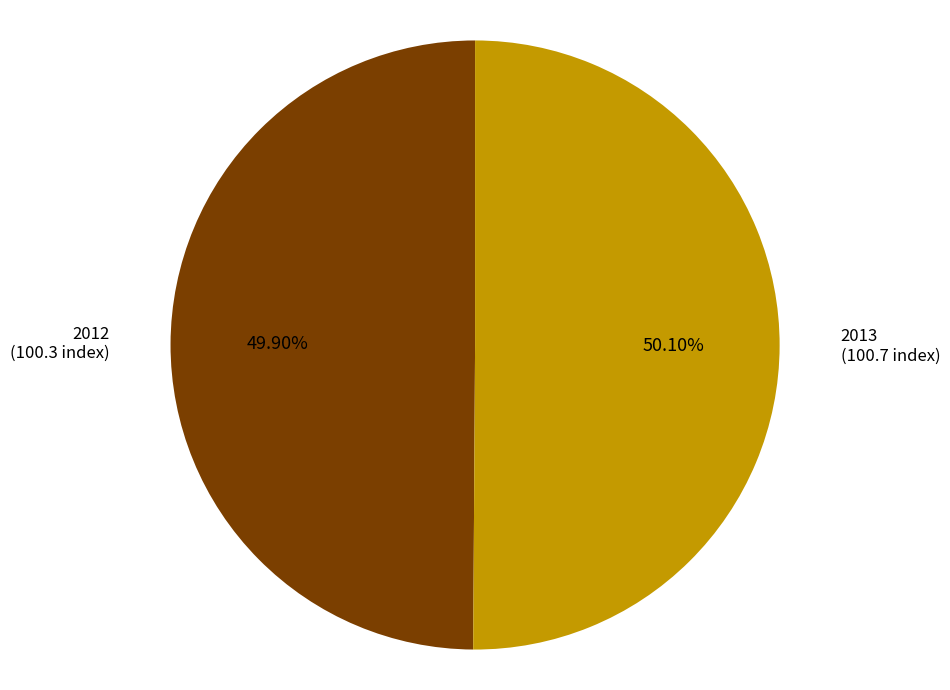

What is the ratio of the value at 2013 to the value at 2012?

1.0